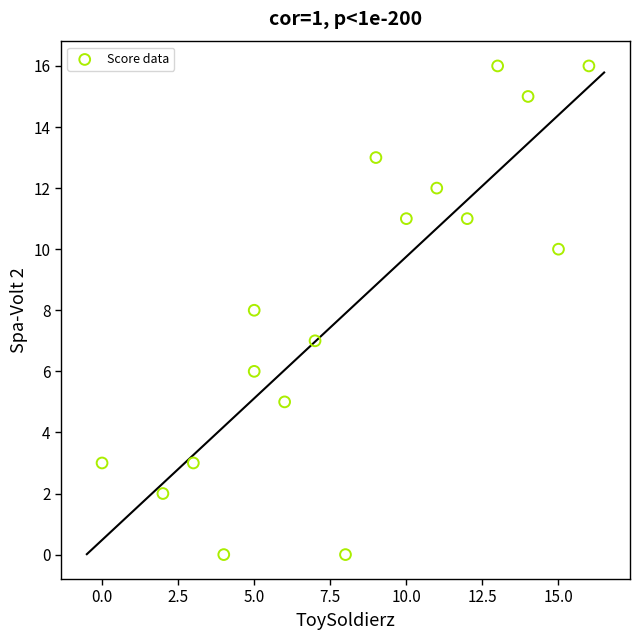

What is the range of Y values (max minus min)?

16